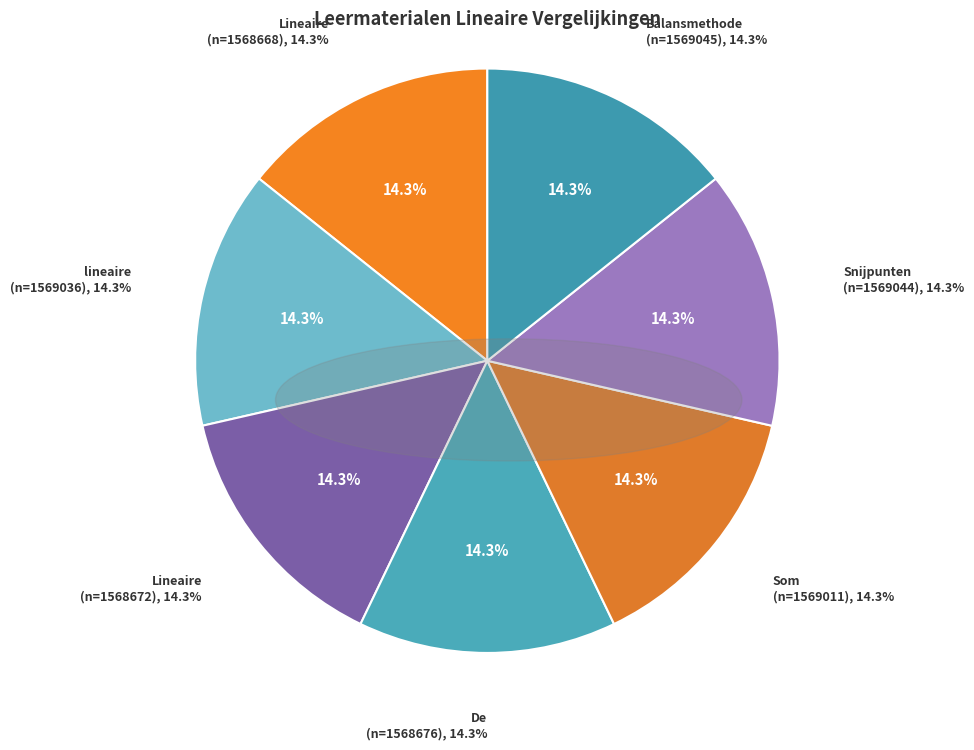

To the nearest percent, what portion does Balansmethode represent?

14%